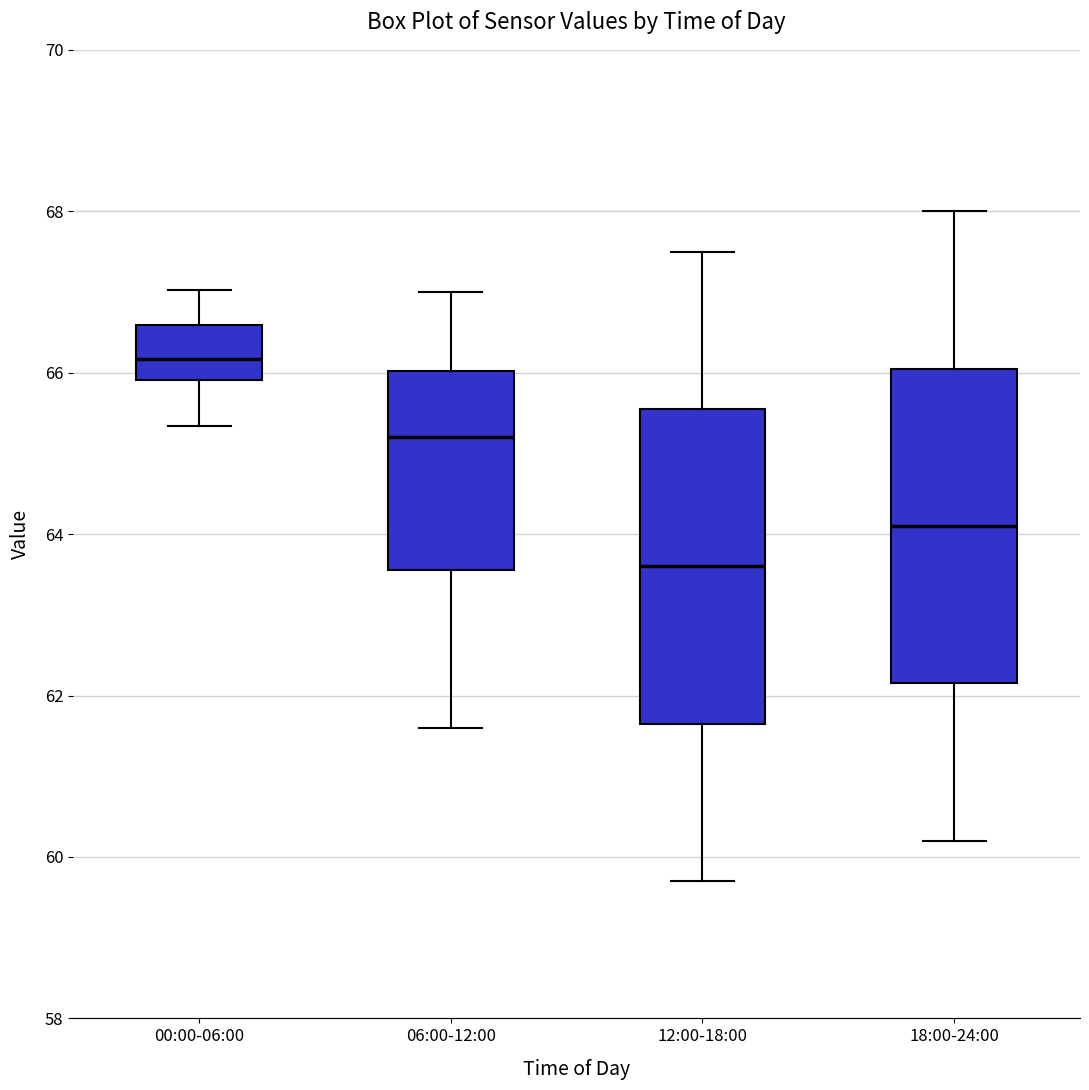

Where does the median line of the box for 06:00-12:00 sit on the y-axis? The values are not printed on the chart, so give them approximately, as read against the axis.

65.2